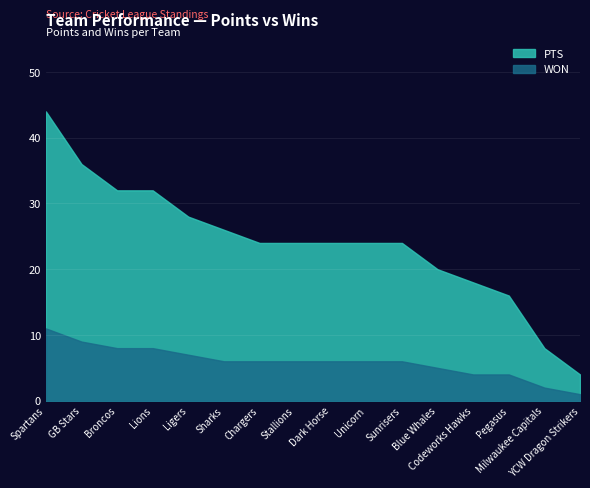

True or false: PTS has a value of 32 at Broncos.

True